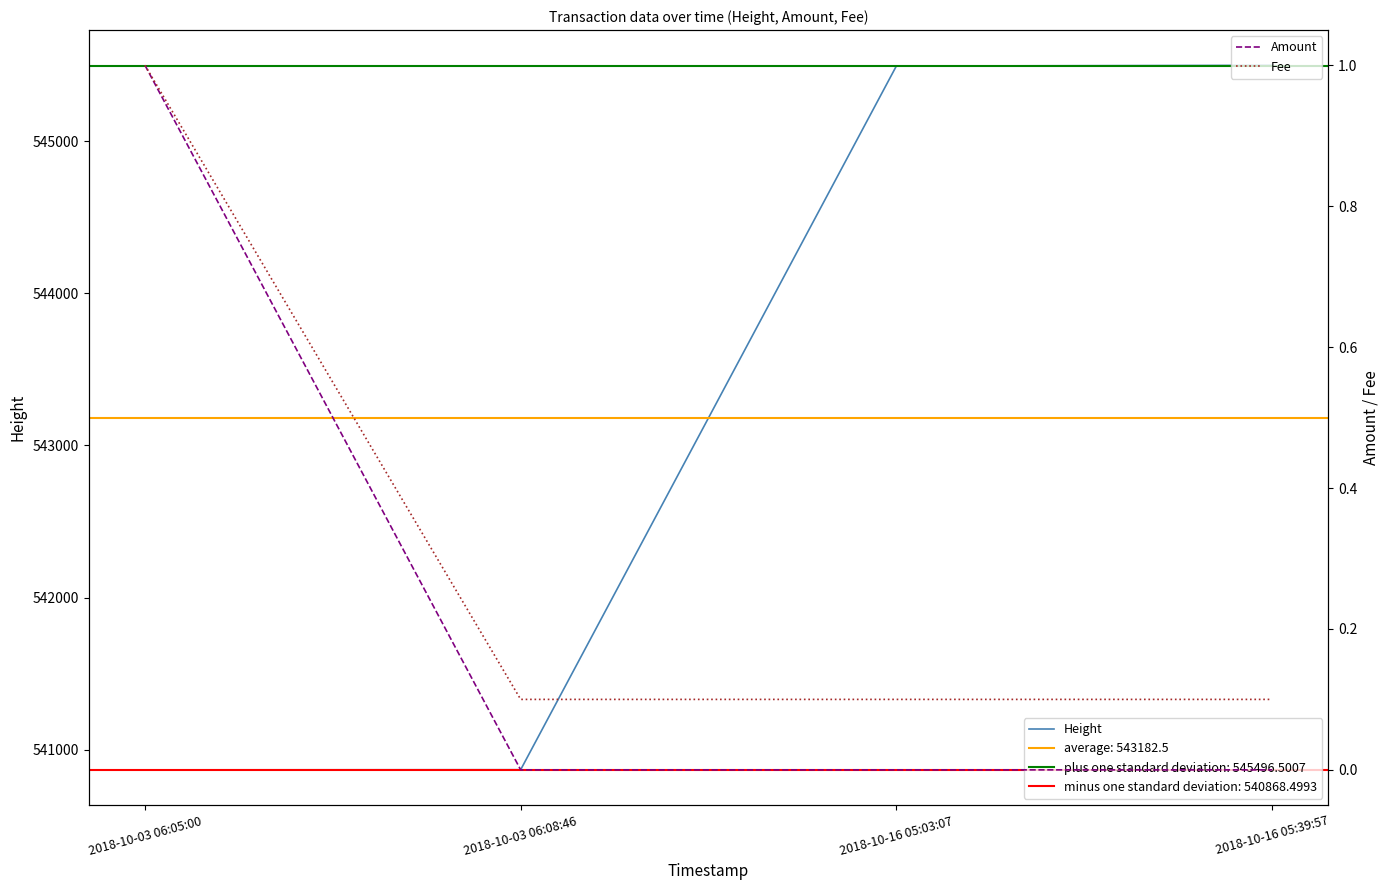

Is the value of Amount at 2018-10-03 06:05:00 greater than the value of Fee at 2018-10-16 05:39:57?

Yes